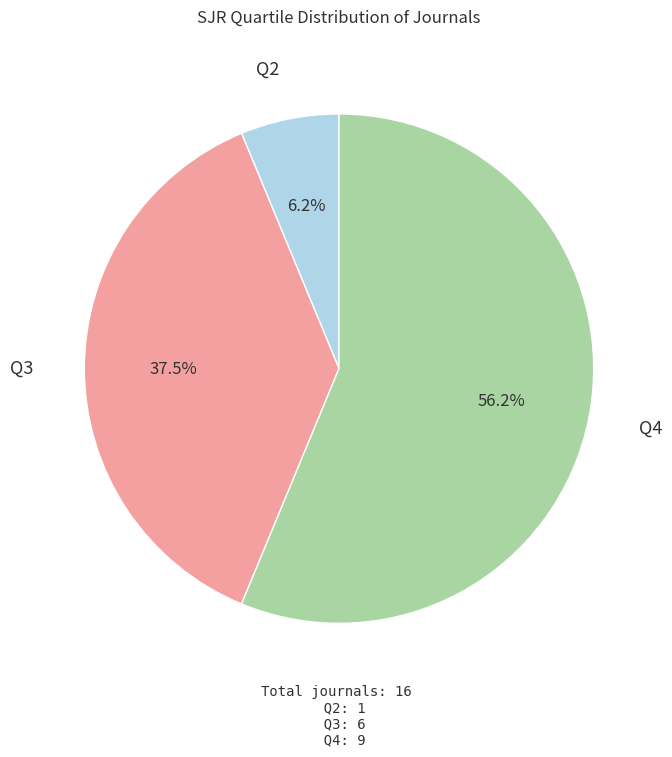

Rank the categories by value from highest to lowest.

Q4, Q3, Q2